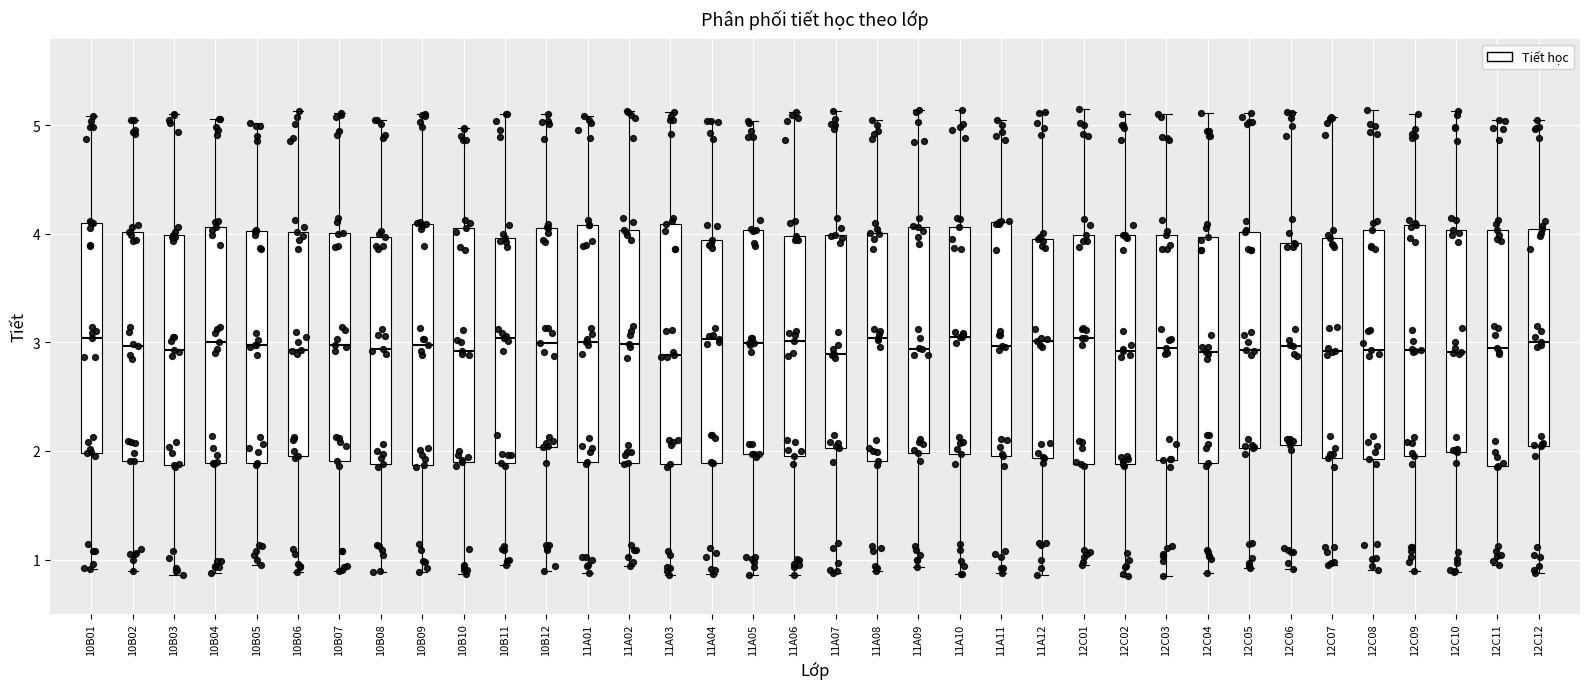

Reading left to right, read every box against the y-axis: the position of its median line, the range the box covers, and the ends of its whiskers. The values are not printed on the chart, so give them approximately, as read against the axis.

10B01: median 3.0, box 2.0 to 4.1, whiskers 0.9 to 5.1
10B02: median 3.0, box 1.9 to 4.0, whiskers 0.9 to 5.1
10B03: median 2.9, box 1.9 to 4.0, whiskers 0.9 to 5.1
10B04: median 3.0, box 1.9 to 4.1, whiskers 0.9 to 5.1
10B05: median 3.0, box 1.9 to 4.0, whiskers 0.9 to 5.0
10B06: median 2.9, box 1.9 to 4.0, whiskers 0.9 to 5.1
10B07: median 3.0, box 1.9 to 4.0, whiskers 0.9 to 5.1
10B08: median 2.9, box 1.9 to 4.0, whiskers 0.9 to 5.1
10B09: median 3.0, box 1.9 to 4.1, whiskers 0.9 to 5.1
10B10: median 2.9, box 1.9 to 4.1, whiskers 0.9 to 5.0
10B11: median 3.0, box 1.9 to 4.0, whiskers 0.9 to 5.1
10B12: median 3.0, box 2.0 to 4.1, whiskers 0.9 to 5.1
11A01: median 3.0, box 1.9 to 4.1, whiskers 0.9 to 5.1
11A02: median 3.0, box 1.9 to 4.0, whiskers 0.9 to 5.1
11A03: median 2.9, box 1.9 to 4.1, whiskers 0.9 to 5.1
11A04: median 3.0, box 1.9 to 3.9, whiskers 0.9 to 5.0
11A05: median 3.0, box 2.0 to 4.0, whiskers 0.9 to 5.0
11A06: median 3.0, box 2.0 to 4.0, whiskers 0.9 to 5.1
11A07: median 2.9, box 2.0 to 4.0, whiskers 0.9 to 5.1
11A08: median 3.0, box 1.9 to 4.0, whiskers 0.9 to 5.1
11A09: median 2.9, box 2.0 to 4.1, whiskers 0.9 to 5.1
11A10: median 3.1, box 2.0 to 4.1, whiskers 0.9 to 5.1
11A11: median 3.0, box 2.0 to 4.1, whiskers 0.9 to 5.1
11A12: median 3.0, box 1.9 to 4.0, whiskers 0.9 to 5.1
12C01: median 3.0, box 1.9 to 4.0, whiskers 0.9 to 5.1
12C02: median 2.9, box 1.9 to 4.0, whiskers 0.9 to 5.1
12C03: median 2.9, box 1.9 to 4.0, whiskers 0.9 to 5.1
12C04: median 2.9, box 1.9 to 4.0, whiskers 0.9 to 5.1
12C05: median 2.9, box 2.0 to 4.0, whiskers 0.9 to 5.1
12C06: median 3.0, box 2.1 to 3.9, whiskers 0.9 to 5.1
12C07: median 2.9, box 1.9 to 4.0, whiskers 1.0 to 5.1
12C08: median 2.9, box 1.9 to 4.0, whiskers 0.9 to 5.1
12C09: median 2.9, box 2.0 to 4.1, whiskers 0.9 to 5.1
12C10: median 2.9, box 2.0 to 4.0, whiskers 0.9 to 5.1
12C11: median 3.0, box 1.9 to 4.0, whiskers 1.0 to 5.0
12C12: median 3.0, box 2.1 to 4.0, whiskers 0.9 to 5.0